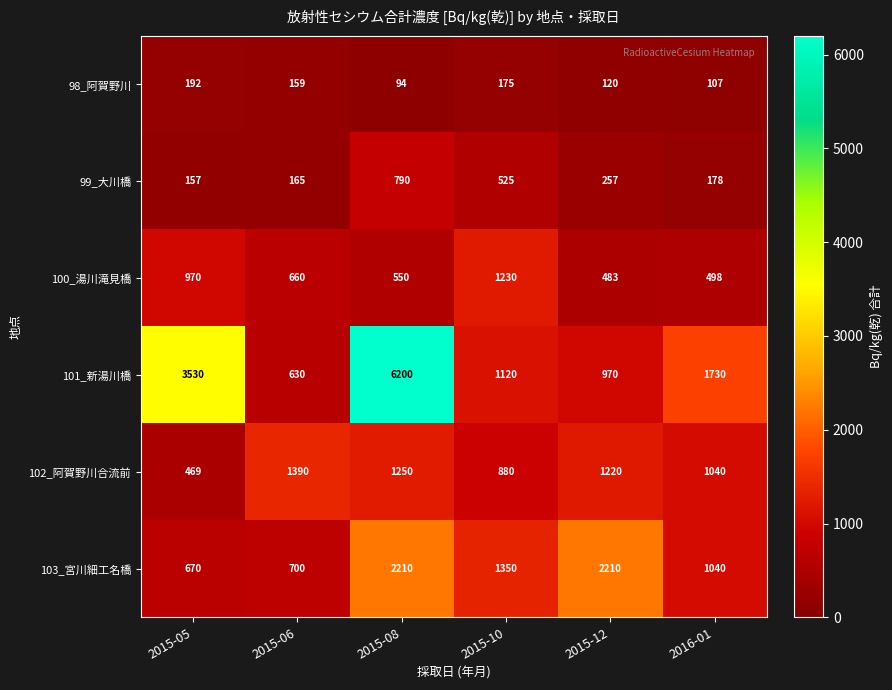

What is the minimum value shown in the chart?

94